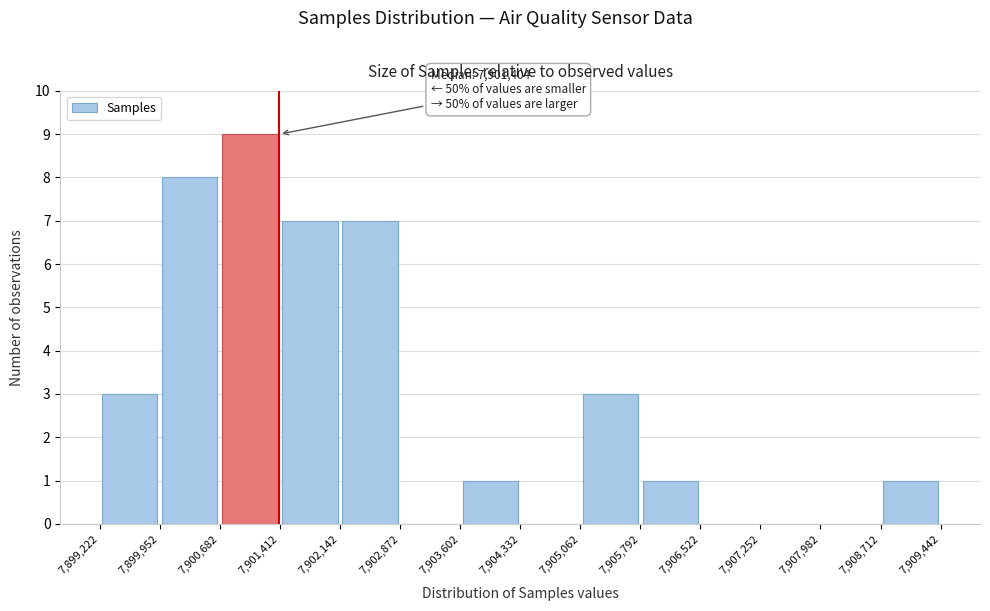

Which range on the x-axis has the tallest bar?

7,900,682 to 7,901,412